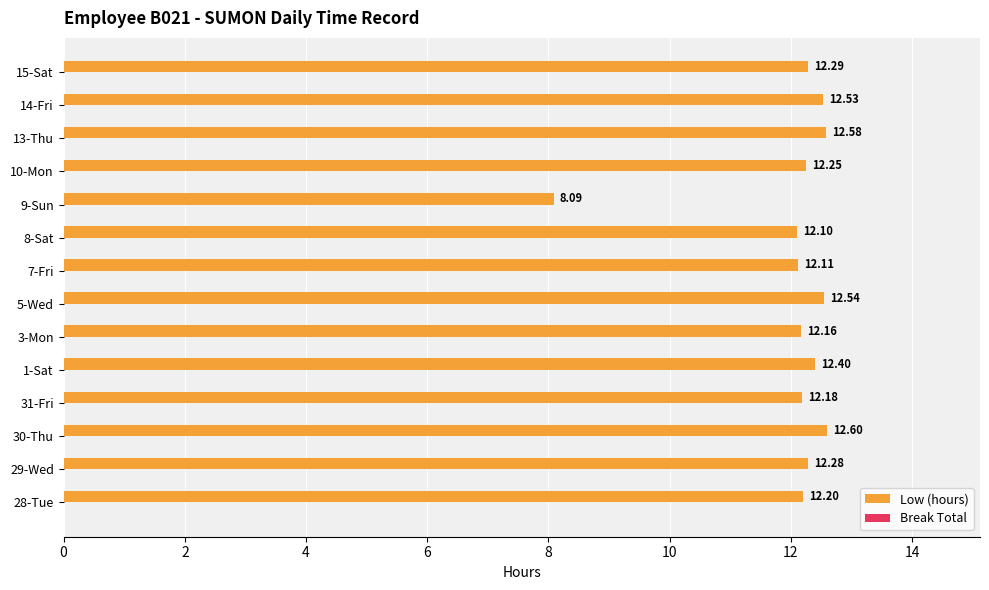

List the labels in order of value, largest first.

30-Thu, 13-Thu, 5-Wed, 14-Fri, 1-Sat, 15-Sat, 29-Wed, 10-Mon, 28-Tue, 31-Fri, 3-Mon, 7-Fri, 8-Sat, 9-Sun